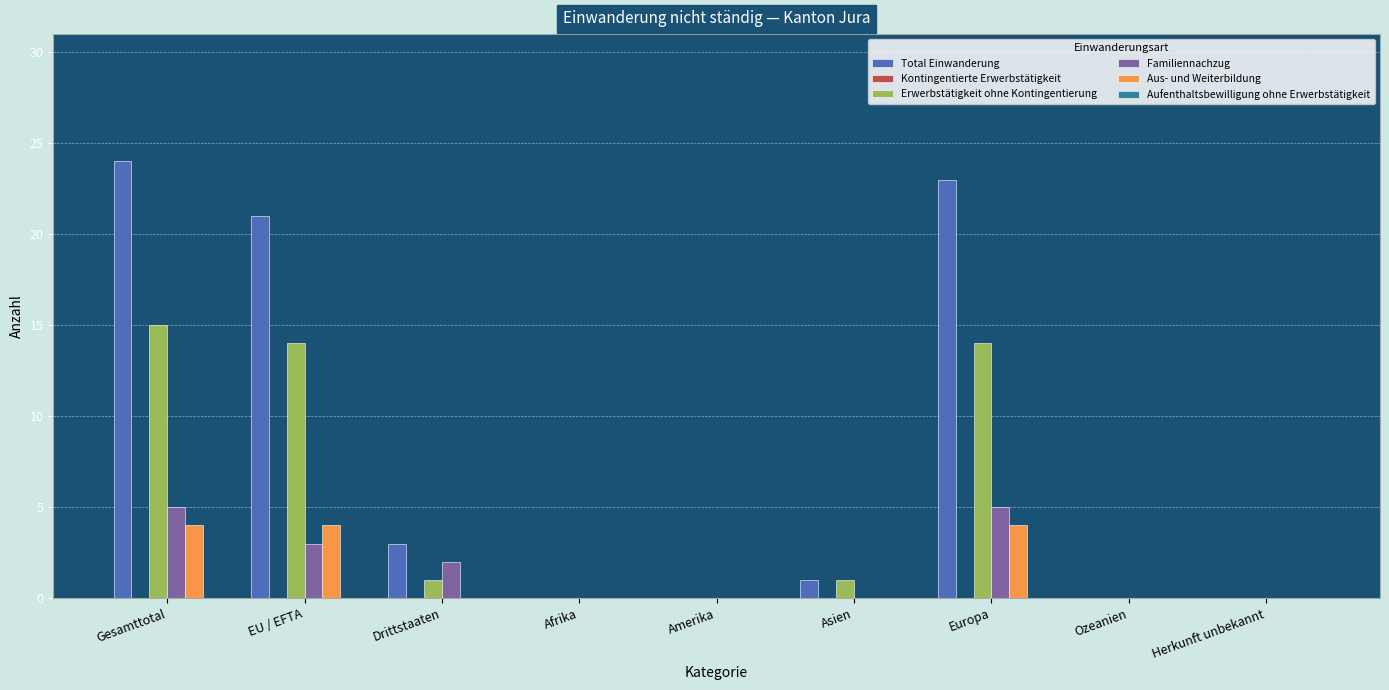

What is the difference between the Total Einwanderung values at Amerika and EU / EFTA?

21